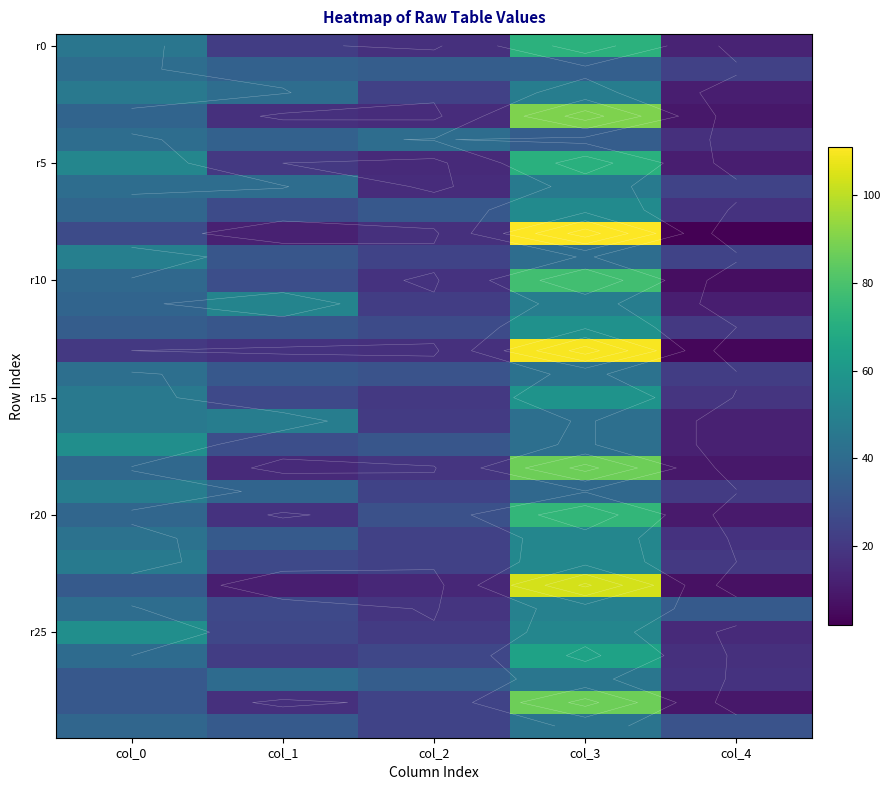

The r15 series shows 20 at col_2. True or false?

True